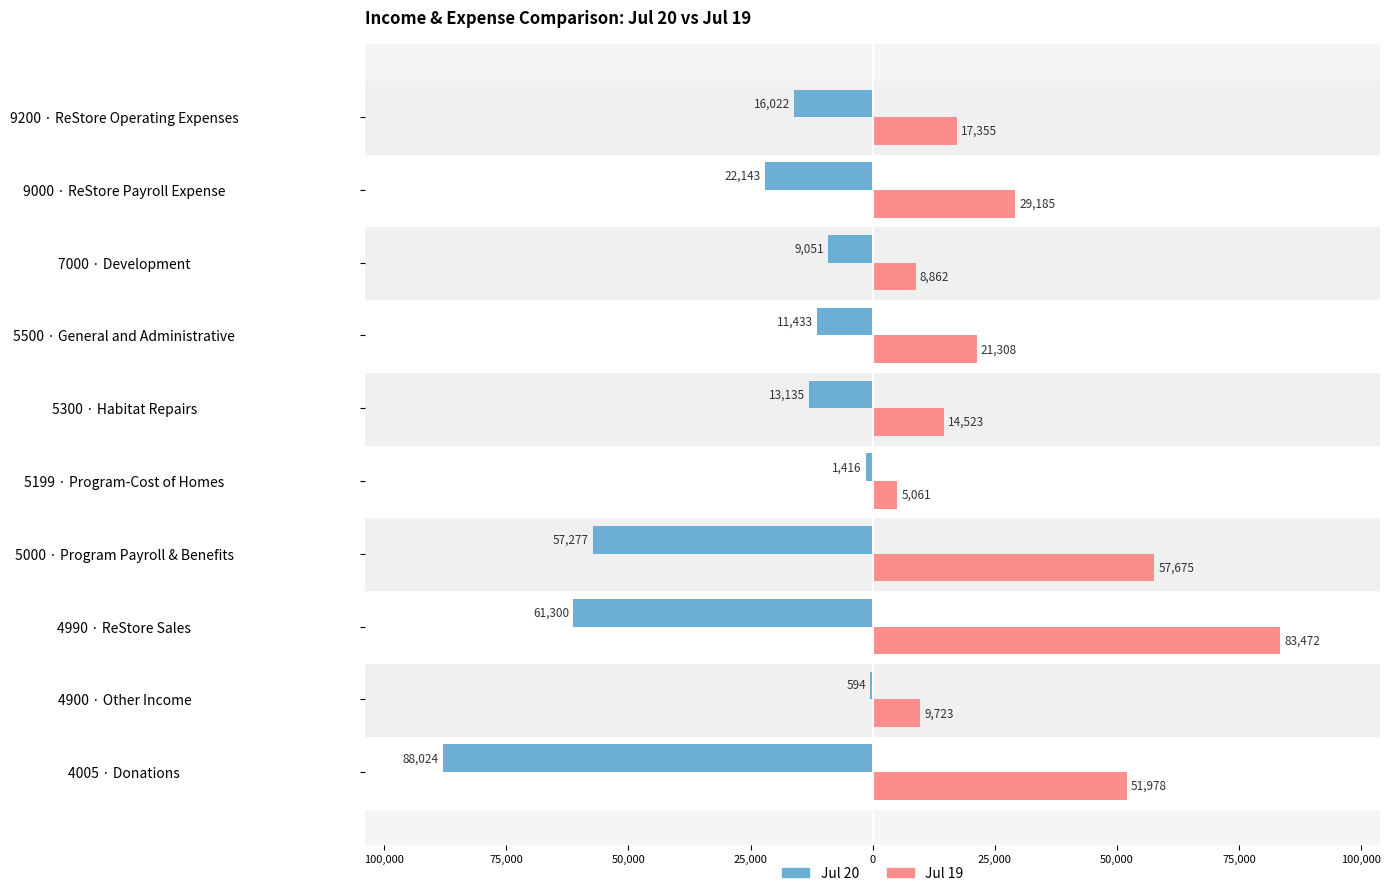

Reading left to right, list all the values displayed in this chart.

Jul 20: -88024.1	-593.6	-61299.5	-57277.1	-1416.3	-13134.9	-11432.7	-9051.4	-22142.7	-16021.6
Jul 19: 51977.6	9722.7	83472.3	57674.9	5060.8	14523.3	21307.7	8862.5	29184.8	17355.4